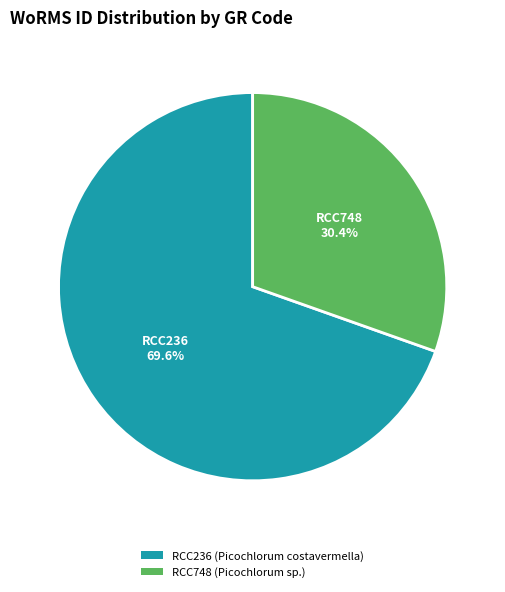

To the nearest percent, what is the difference between the RCC748 and RCC236 slice percentages?

39%